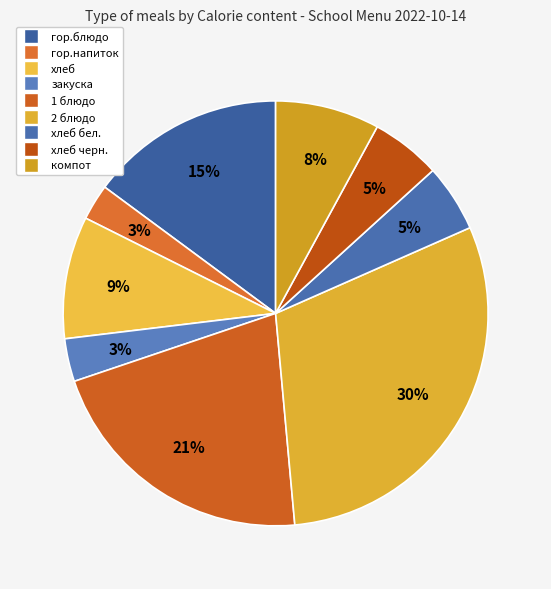

Is there any slice that represents more than half of the pie?

No